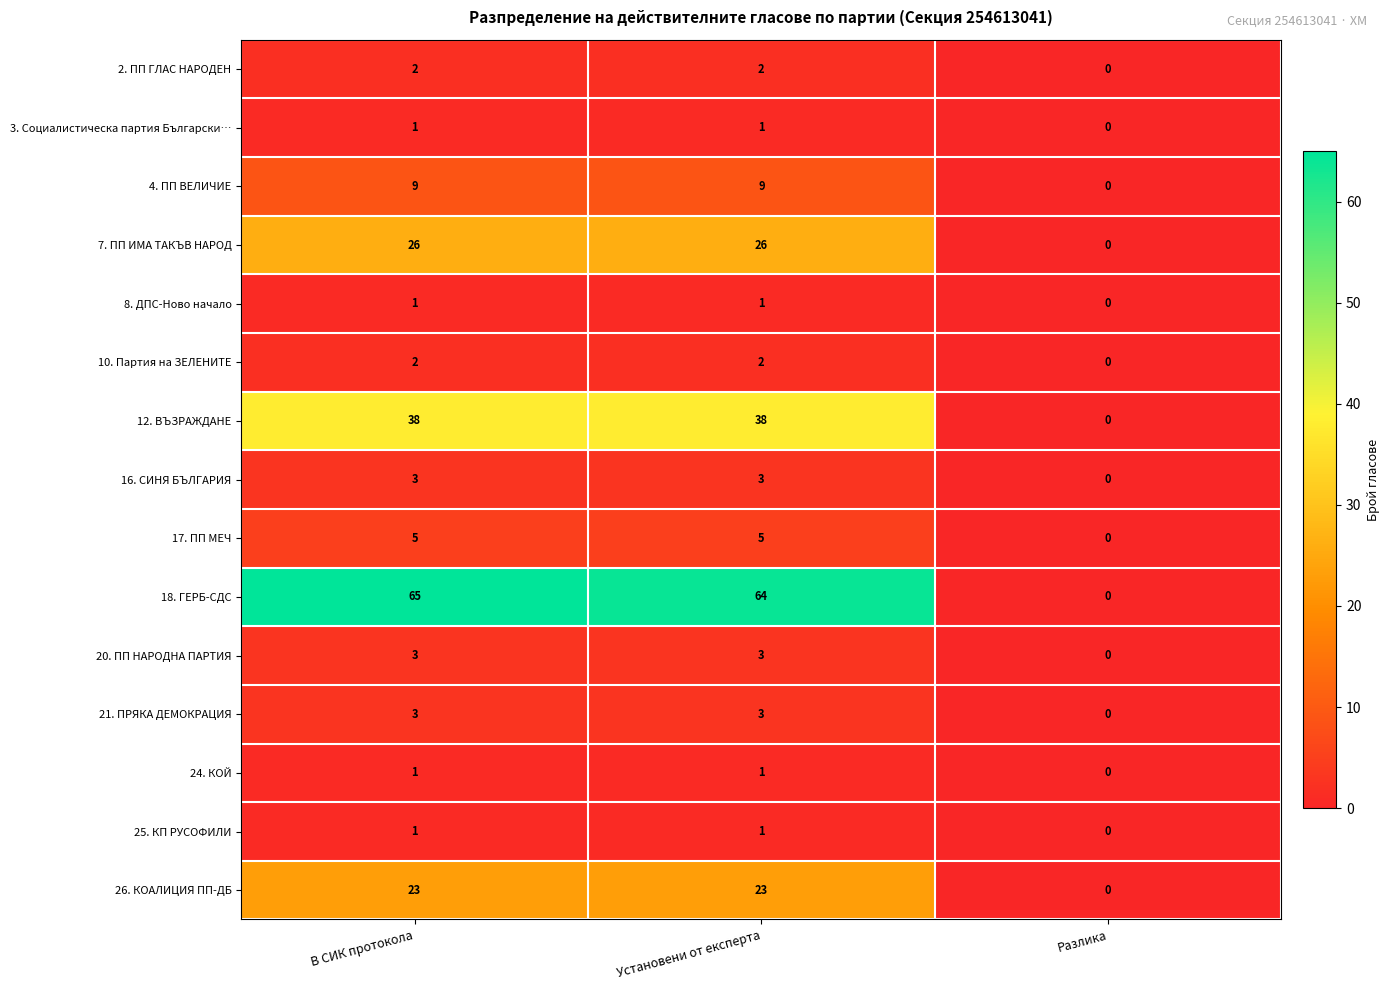

How many categories are shown in the chart?

3